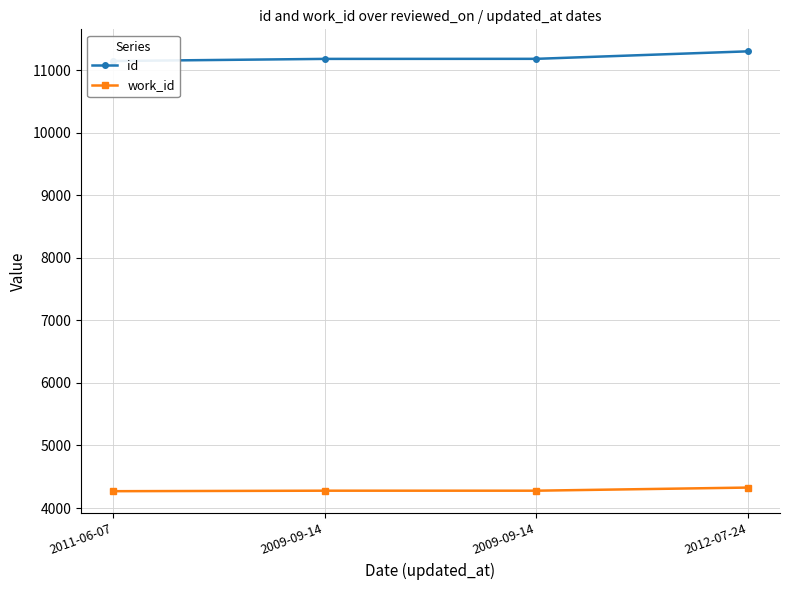

How many data points in id are less than 11182?

2